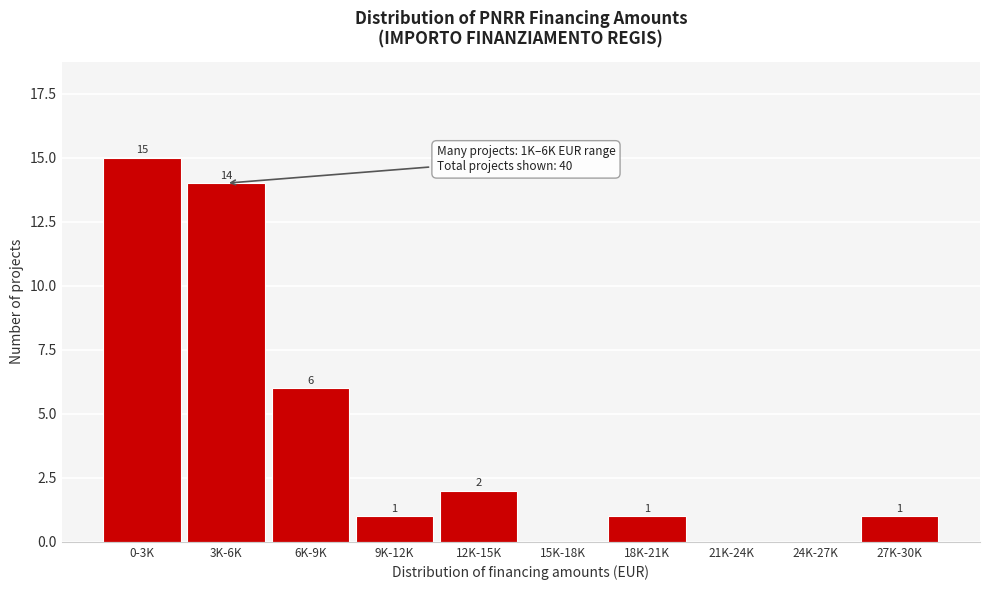

Reading right to left, what are all the values shown in this chart?

27K-30K=1	24K-27K=0	21K-24K=0	18K-21K=1	15K-18K=0	12K-15K=2	9K-12K=1	6K-9K=6	3K-6K=14	0-3K=15